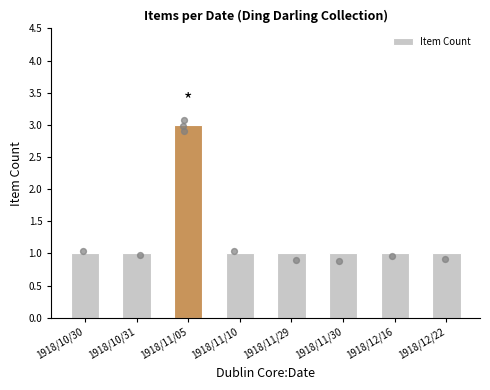

Between 1918/10/31 and 1918/11/10, which is larger?

1918/10/31